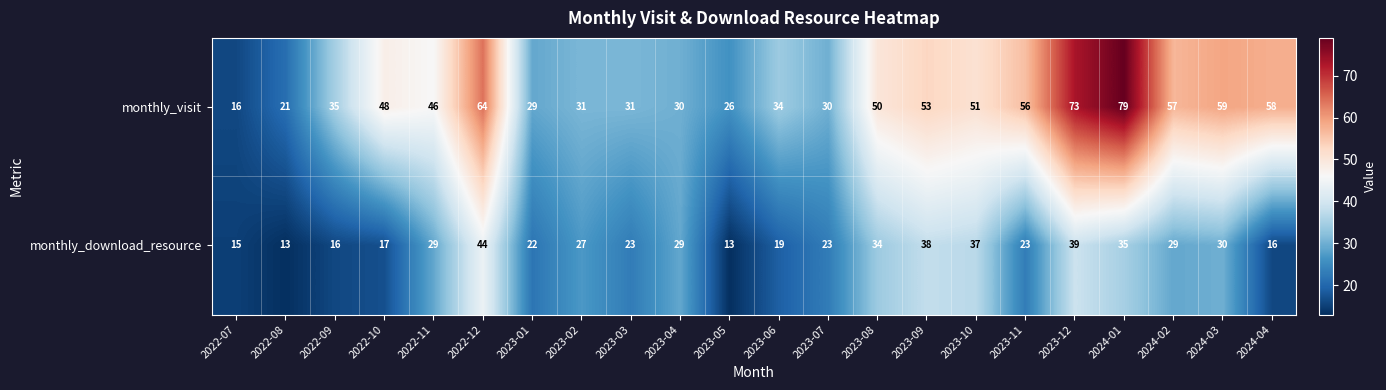

What is the total value across all series at 2023-10?

88